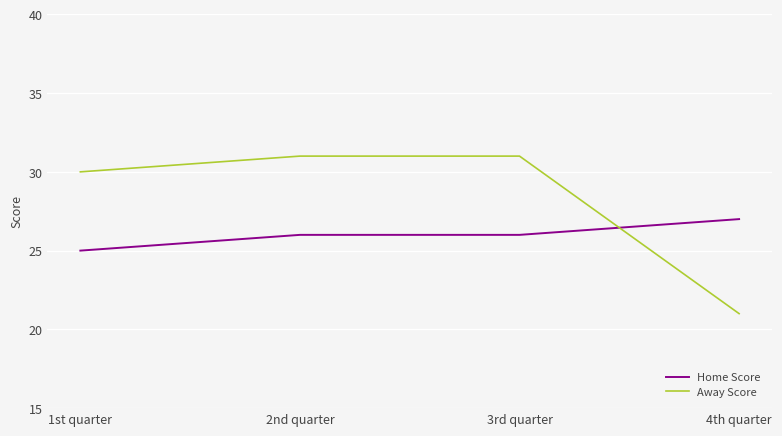

Is the value of Home Score at 3rd quarter greater than the value of Away Score at 4th quarter?

Yes